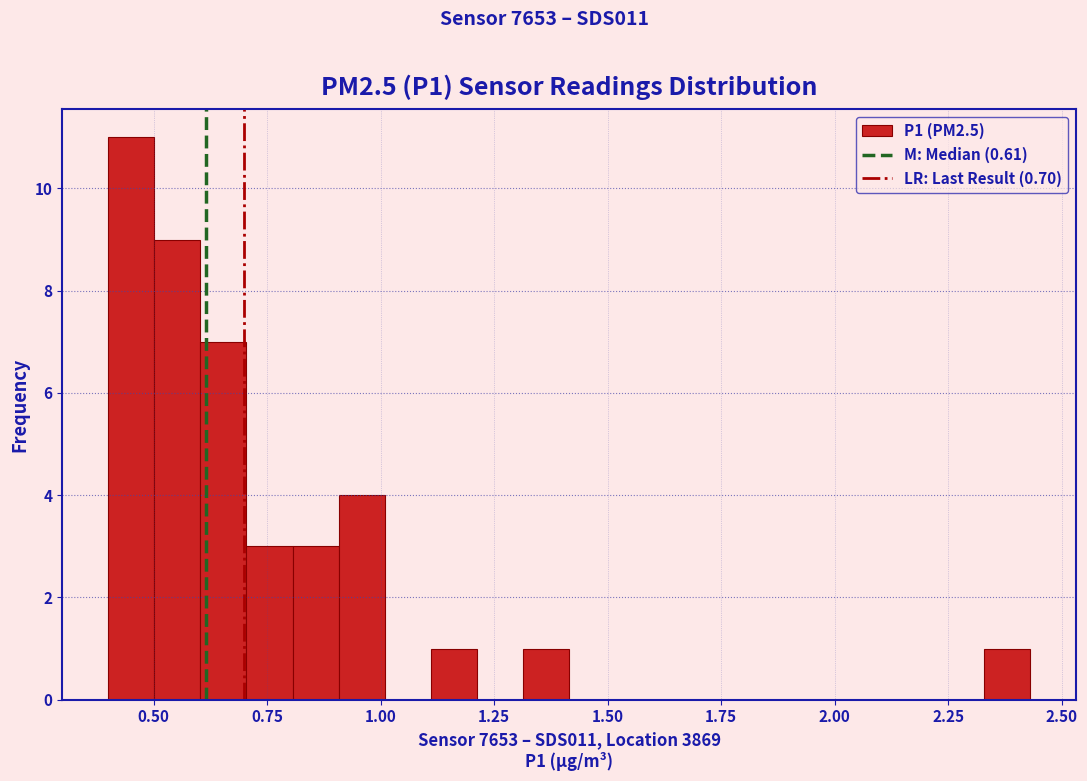

Read against the x-axis, roughly where is the centre of the tallest bar?

0.45